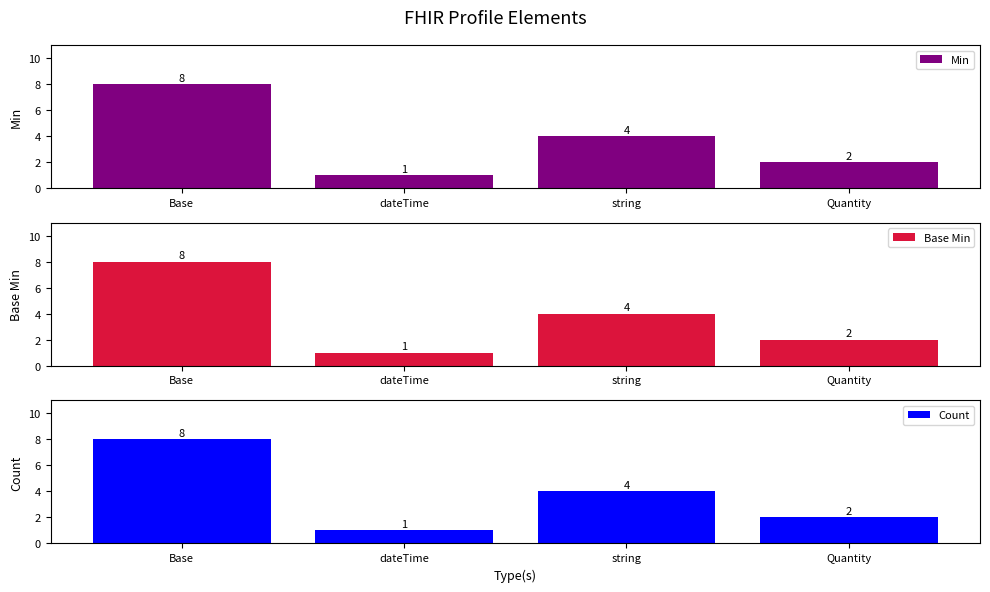

The value of Count at dateTime is 0. True or false?

False